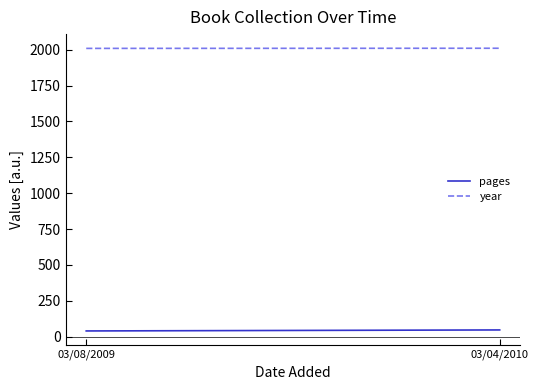

Which has a higher value, 03/04/2010 or 03/08/2009?

03/04/2010